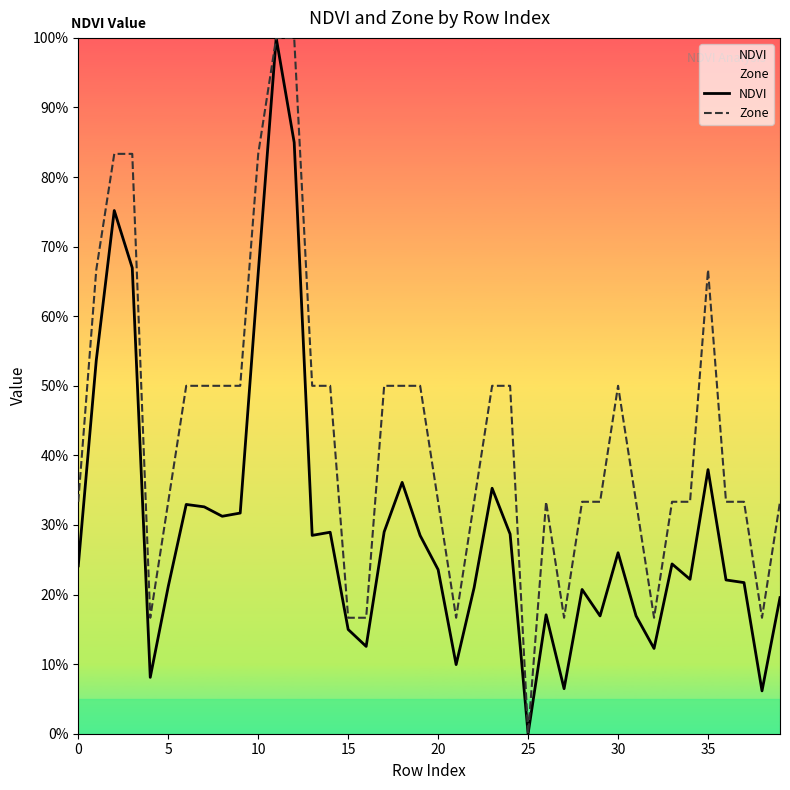

At which category is the sum across all series the highest?

11